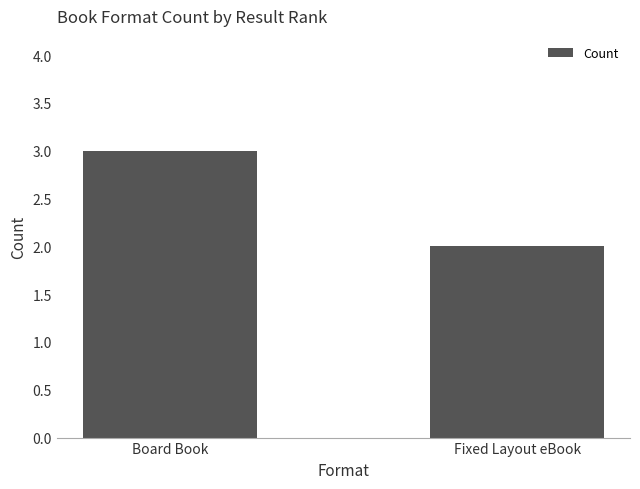

What is the maximum value shown in the chart?

3